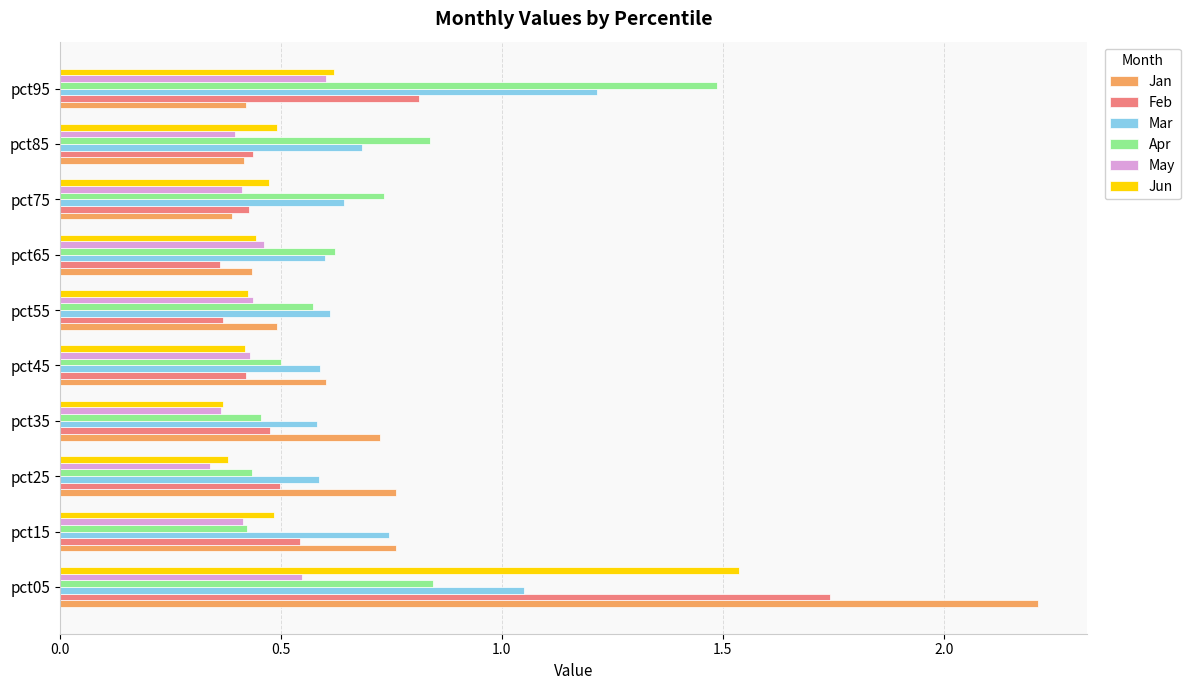

At which category is the sum across all series the highest?

pct05